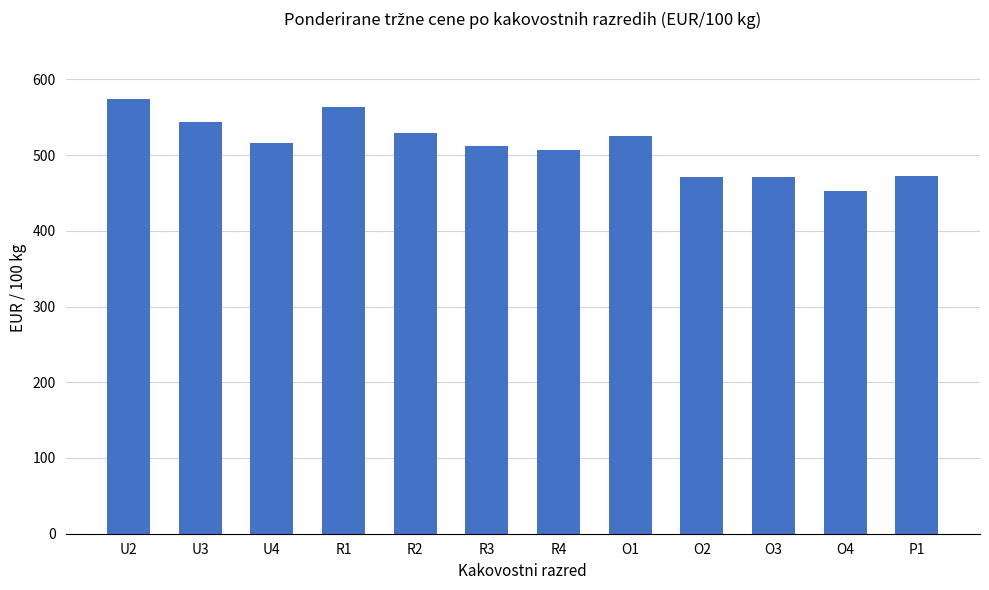

What is the sum of the values at R2 and O3?

1000.1